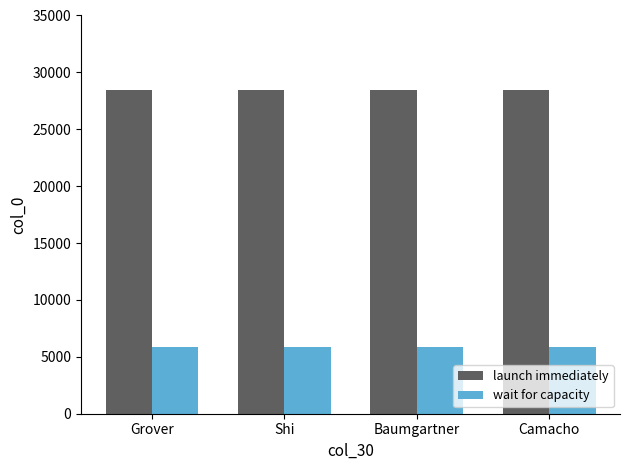

What is the total value across all series at Camacho?

34312